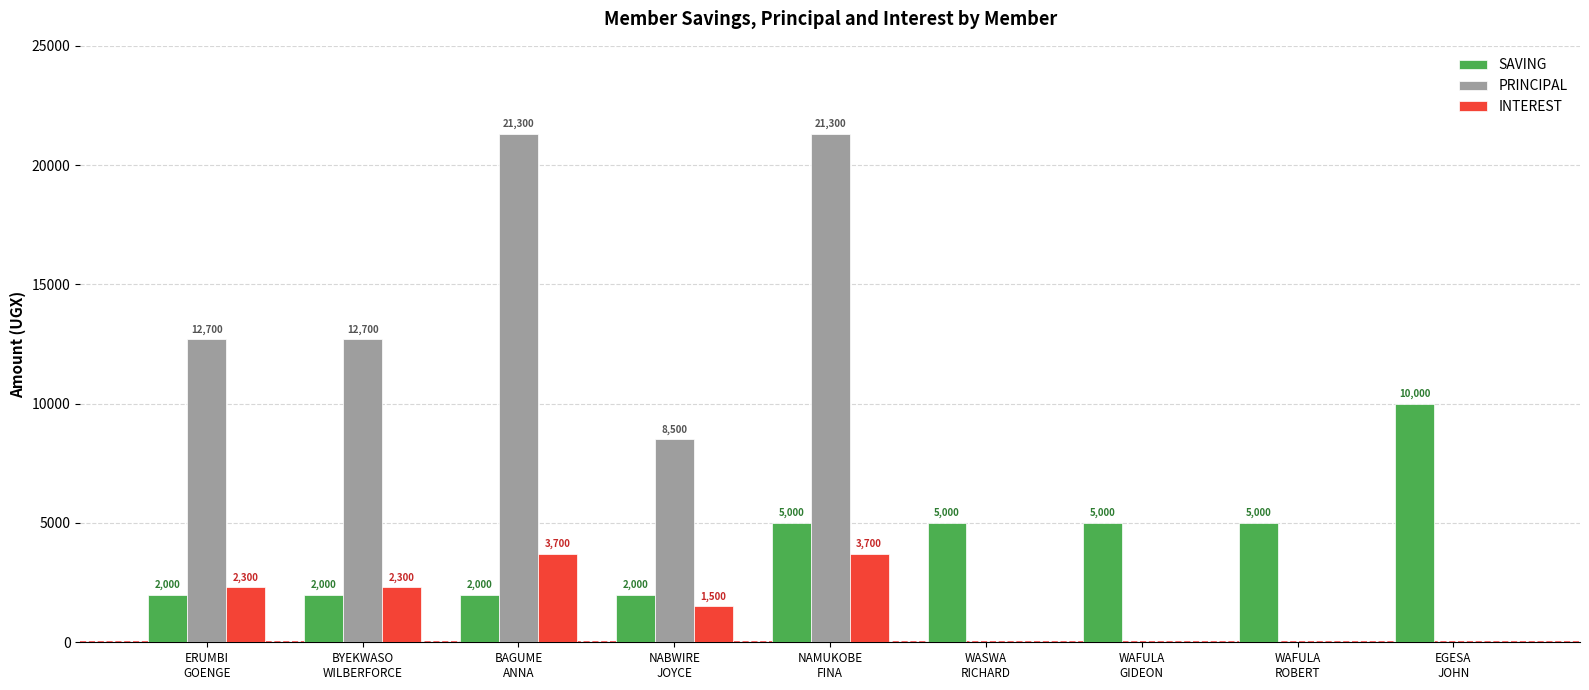

The value of SAVING at NAMUKOBE
FINA is 6649. True or false?

False